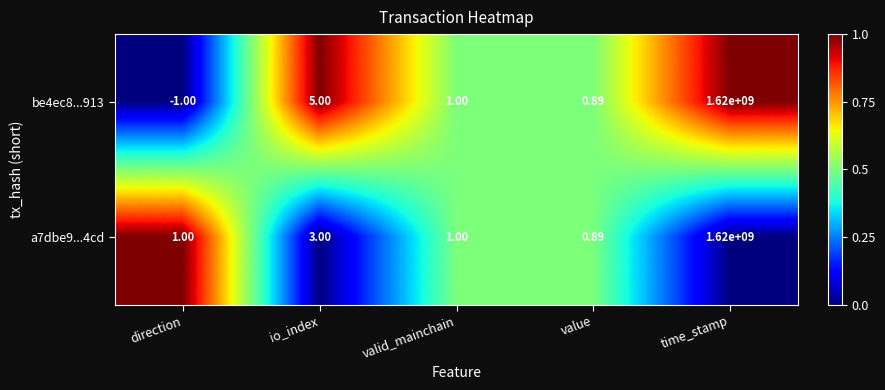

Where is be4ec8...913 nearest to the value 809999999?

io_index